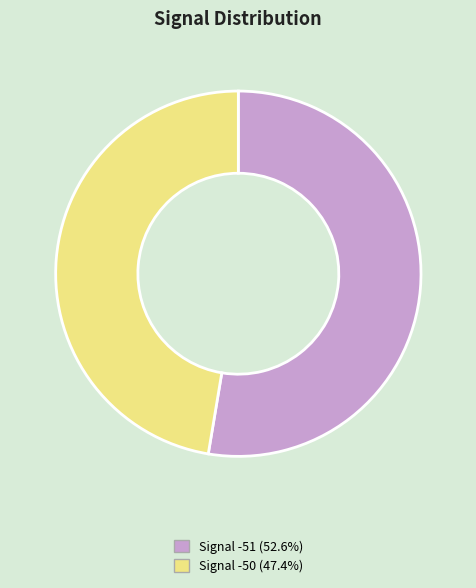

Does any single category account for the majority?

Yes